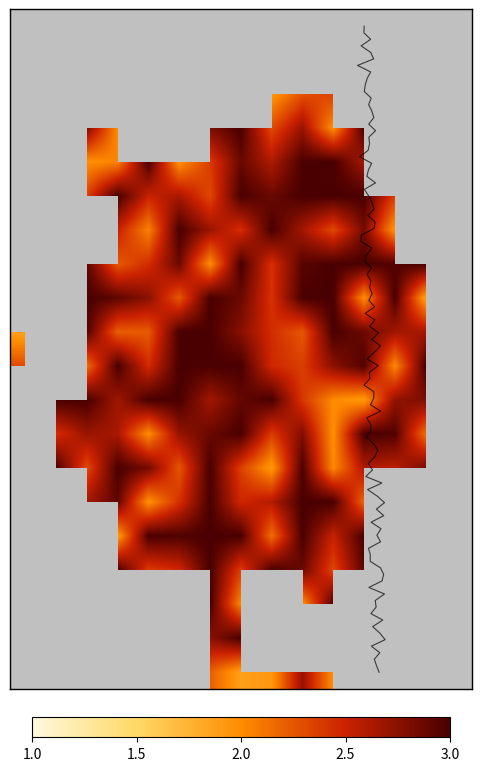

What is the minimum value shown in the chart?

1.9